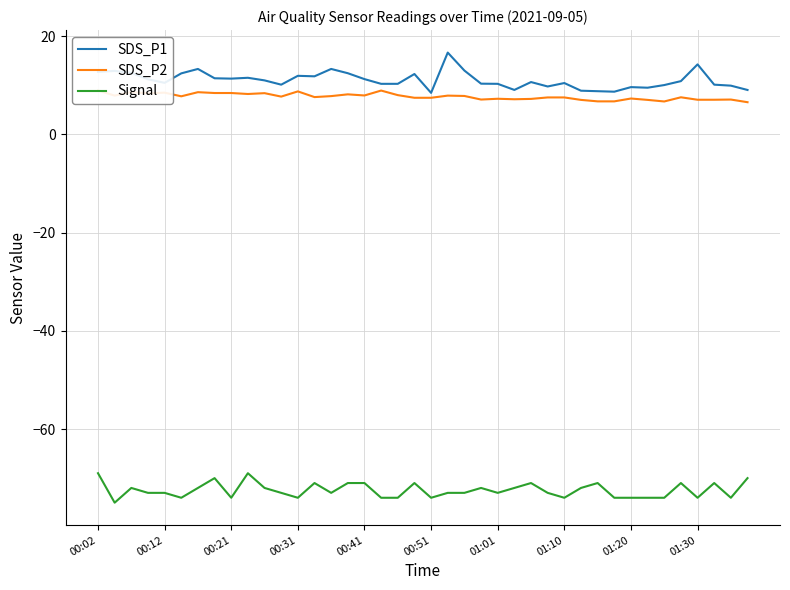

In Signal, how many points are higher than both neighbors (excluding endpoints)?

10